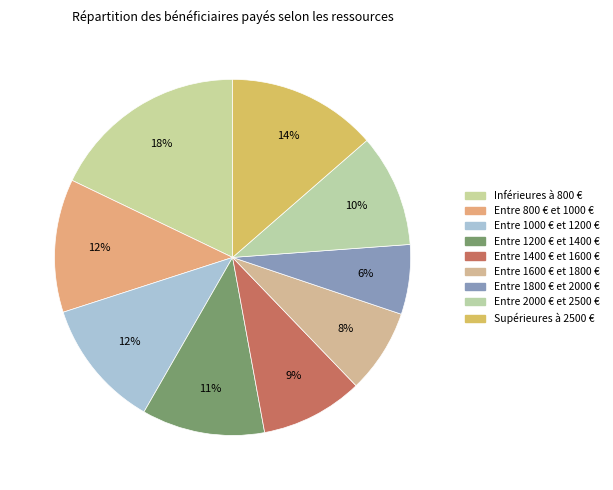

How much of the chart is everything except Entre 1400 € et 1600 €?

90.7%